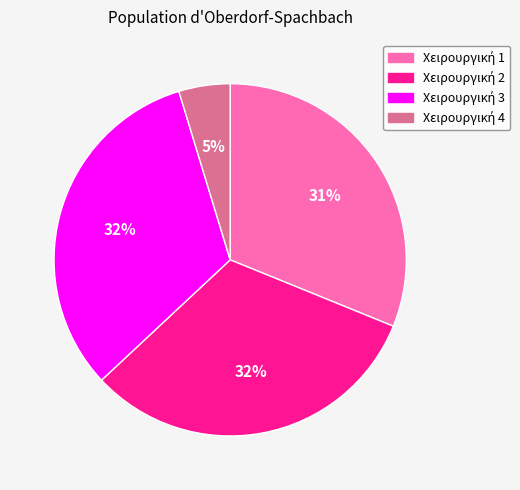

To the nearest percent, what is the average slice percentage?

25%